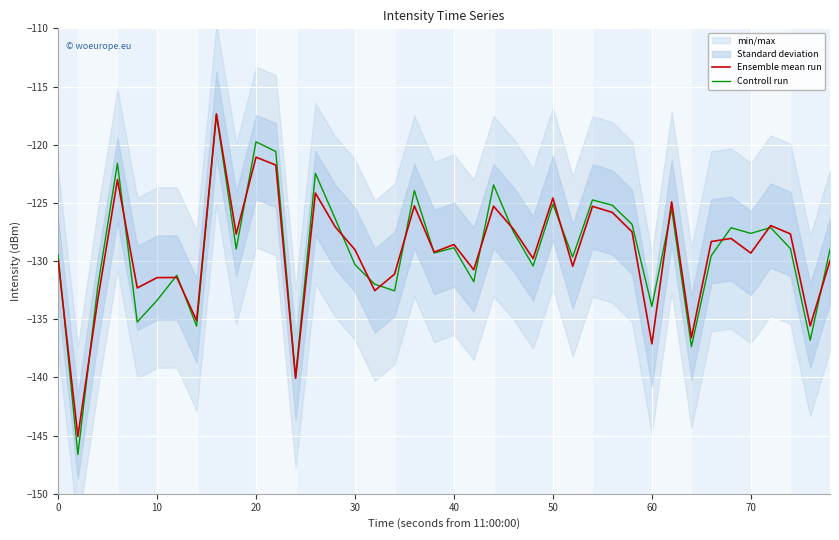

Rank the series by their average value, from lowest to highest.

Ensemble mean run, Controll run